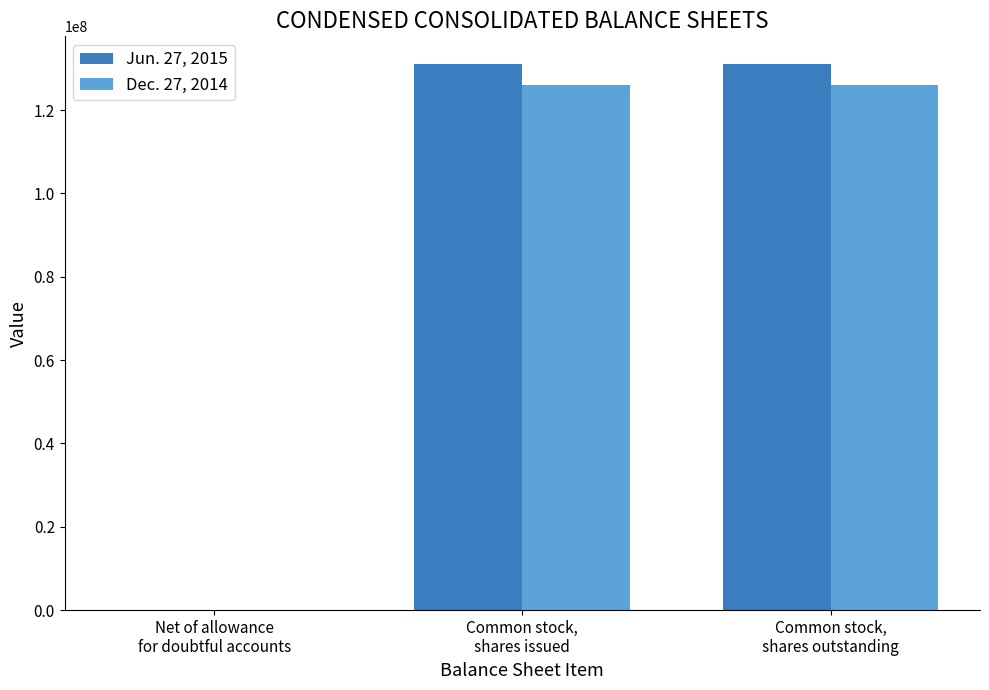

What is the maximum value shown in the chart?

131164000